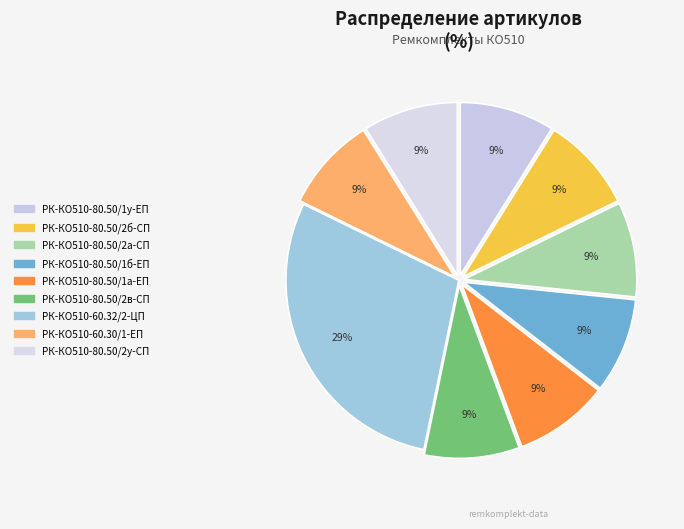

Is there a majority slice in this chart?

No